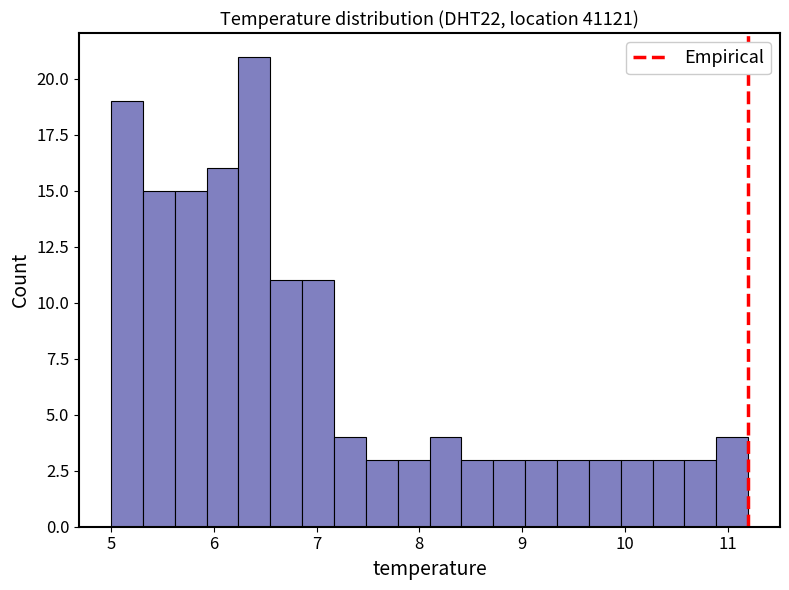

Around what value on the x-axis is the tallest bar? Give the approximate position of its centre, as read against the axis.

6.4